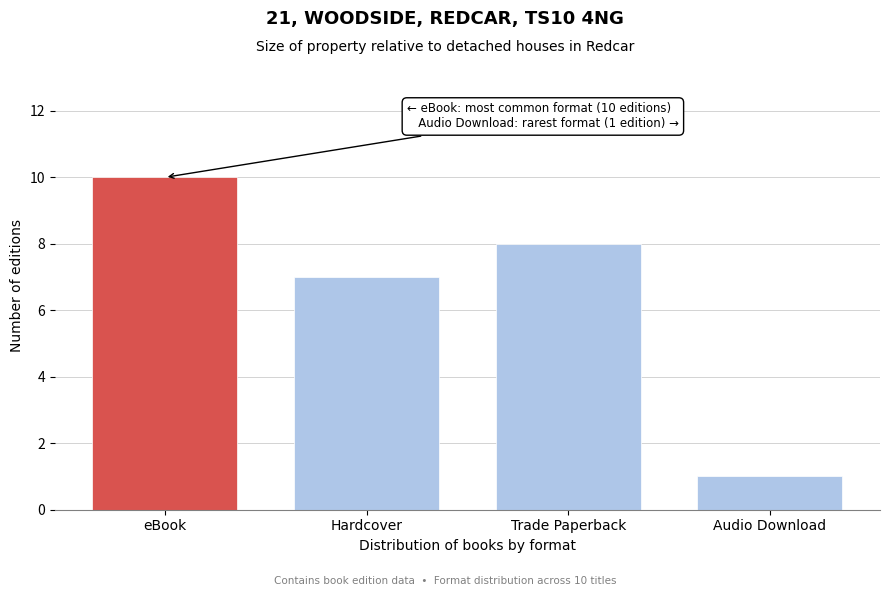

Reading left to right, list all the values displayed in this chart.

10	7	8	1